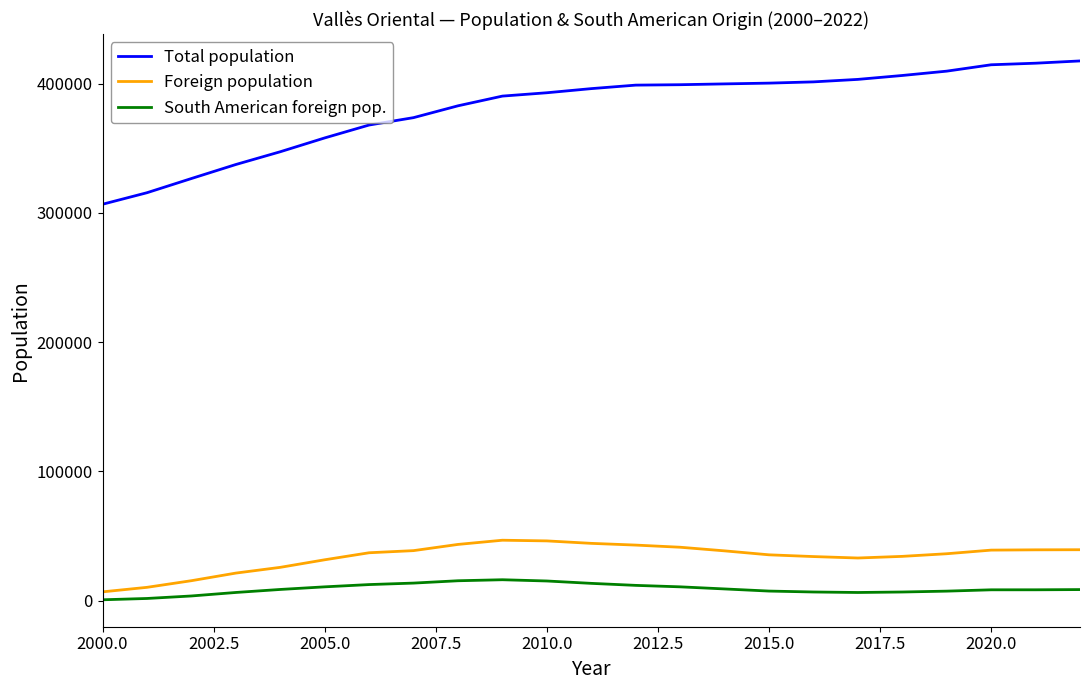

Which series has the largest range (max minus min)?

Total population